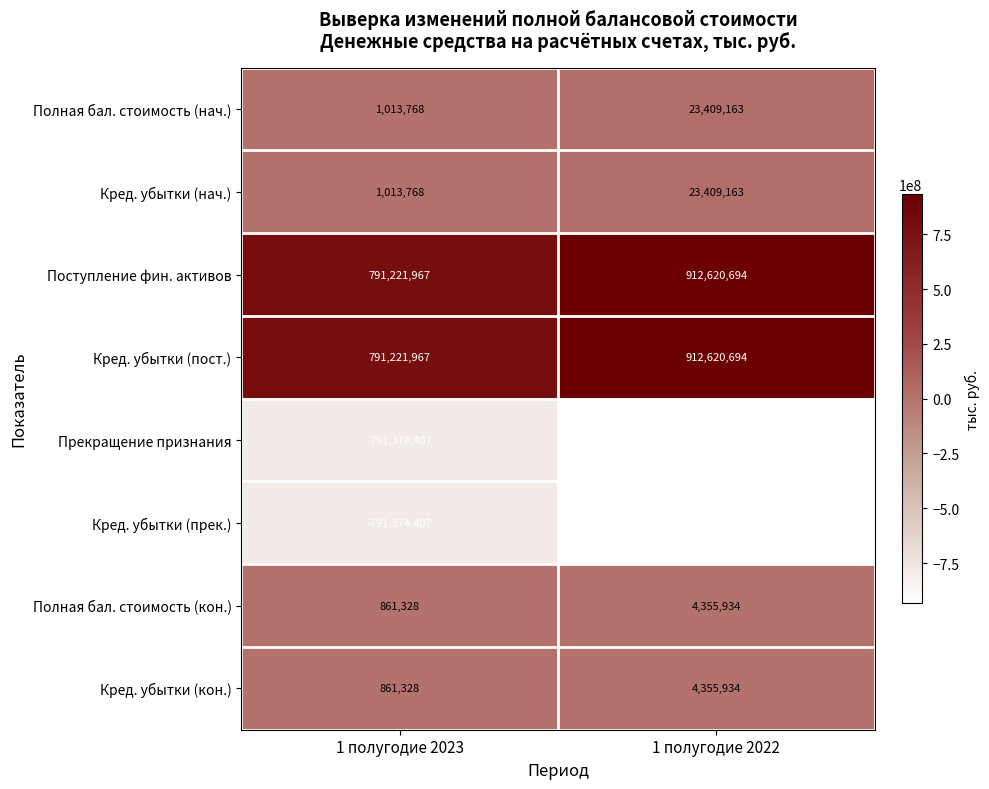

What is the sum of all Поступление фин. активов values?

1703842661